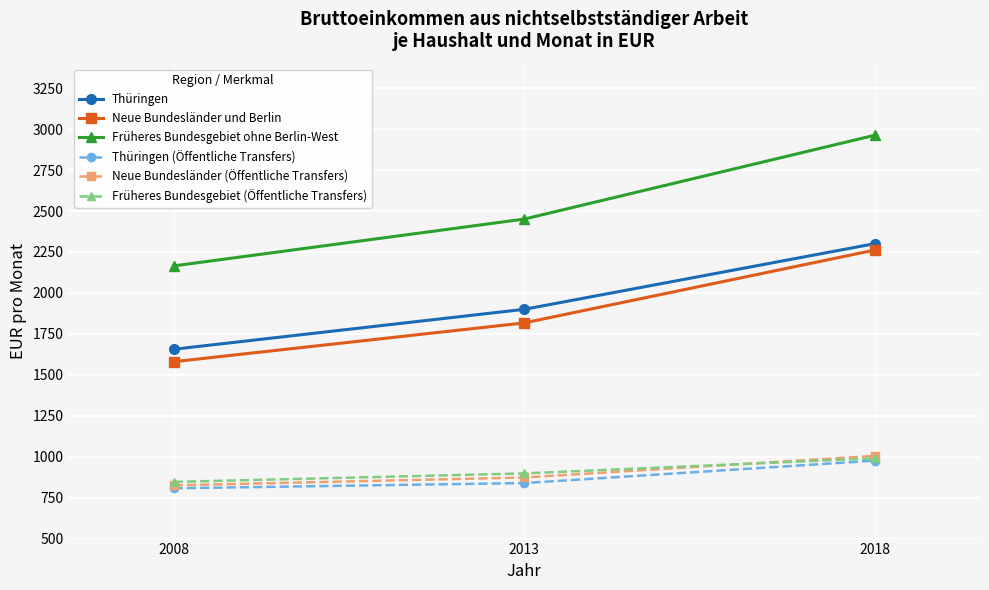

What is the minimum value shown in the chart?

807